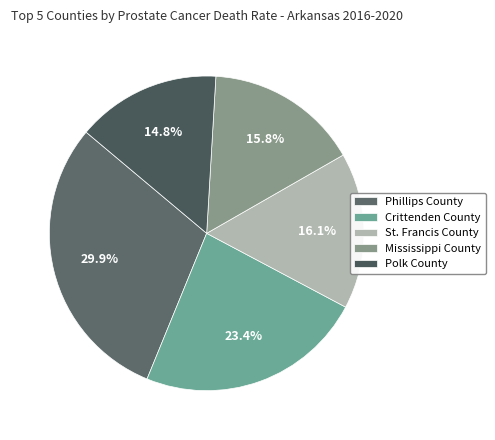

To the nearest percent, what is the difference between the largest and smallest slice percentages?

15%